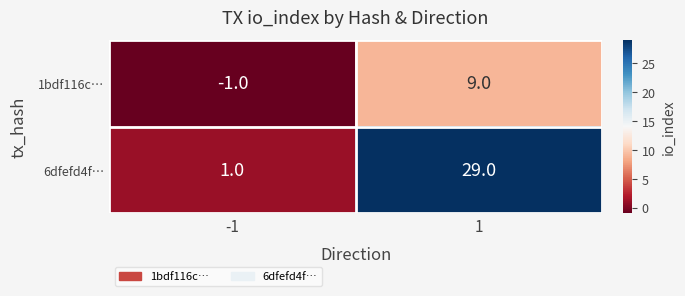

How many negative values does the 1bdf116c… series have?

1